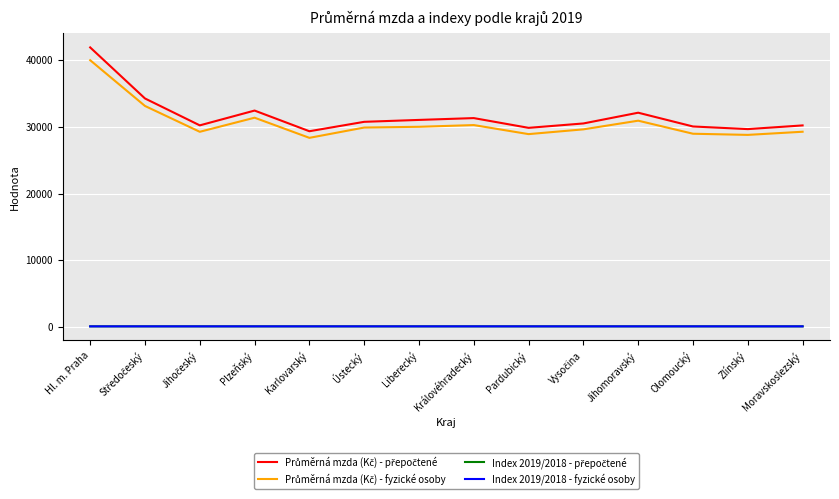

True or false: Index 2019/2018 - fyzické osoby has a value of 107.1 at Karlovarský.

True